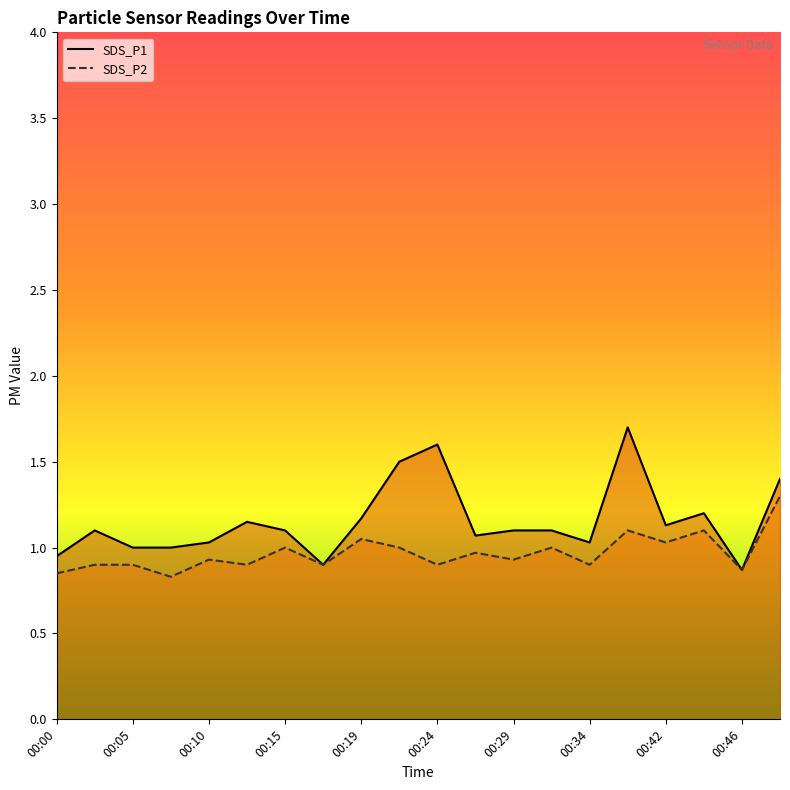

How many lines are shown in the chart?

2